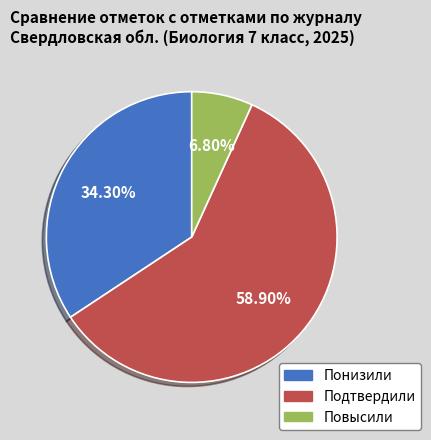

Count the number of slices in the pie.

3